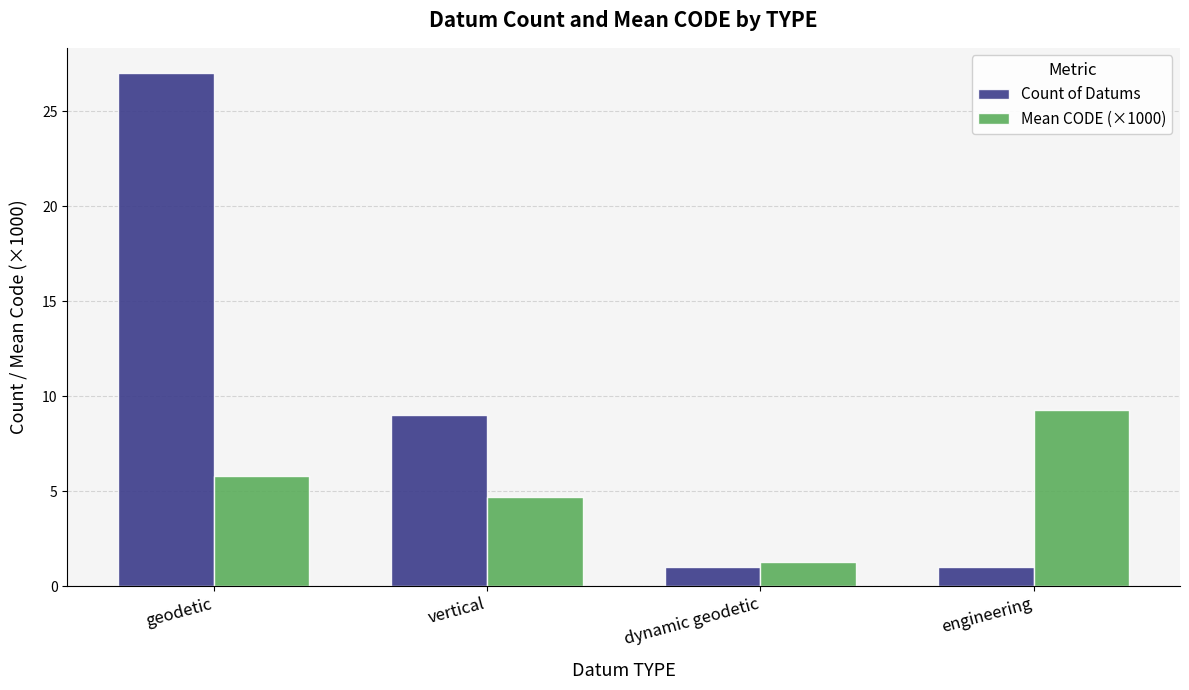

Is it true that Mean CODE (×1000) equals 9.3 at engineering?

True